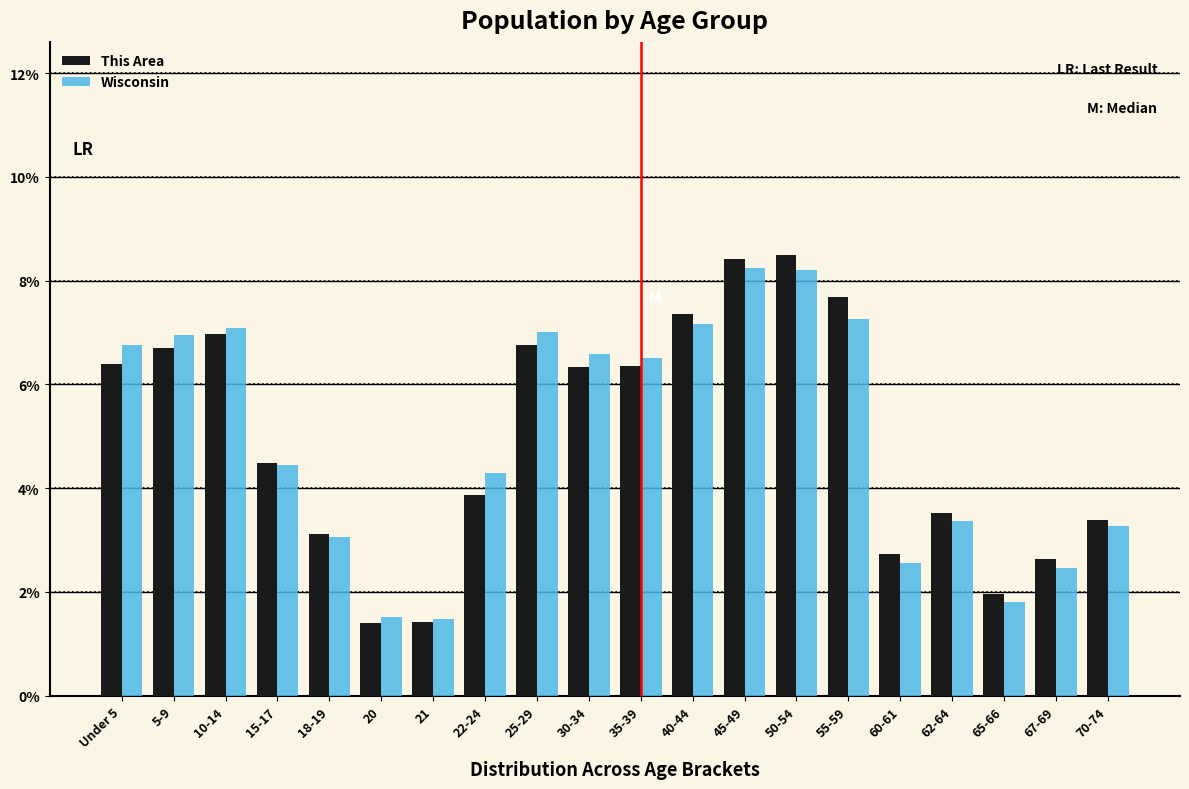

What is the lowest value of the This Area series?

1.4